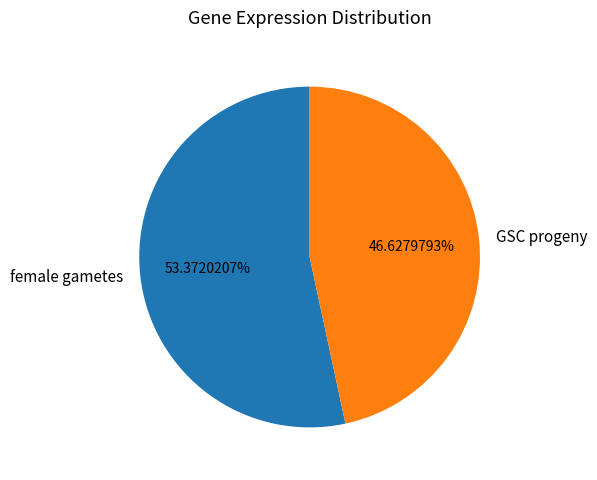

What is the largest slice in the pie chart?

female gametes